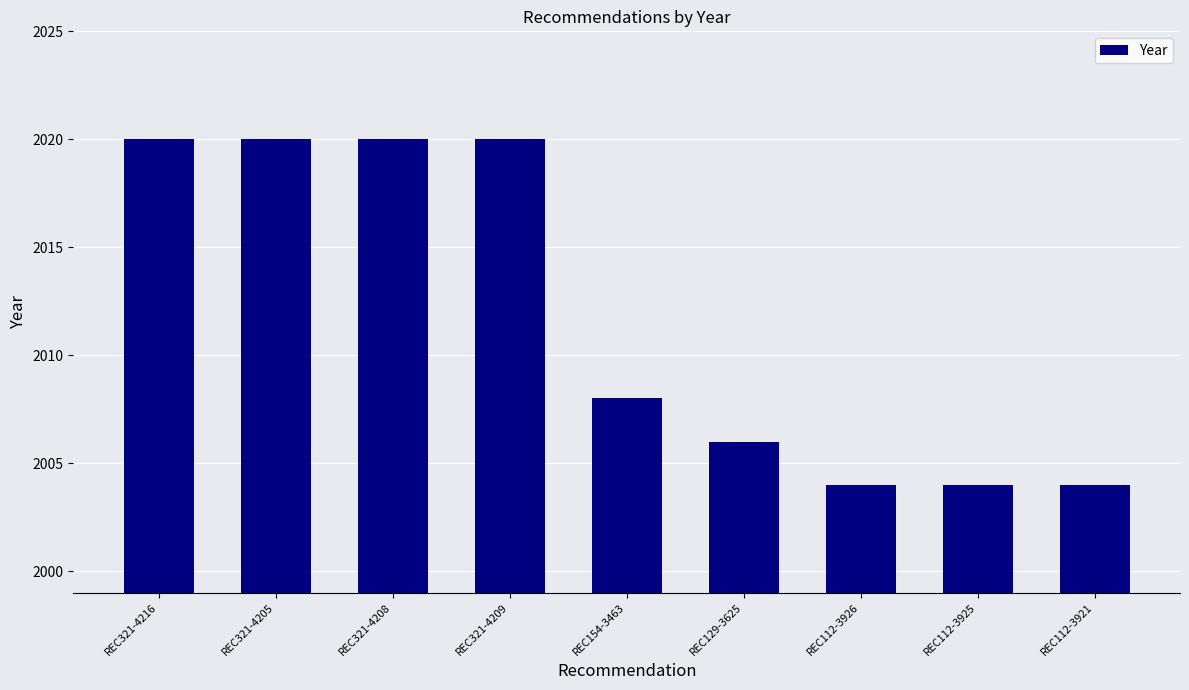

Reading left to right, list all the values displayed in this chart.

REC321-4216=2020	REC321-4205=2020	REC321-4208=2020	REC321-4209=2020	REC154-3463=2008	REC129-3625=2006	REC112-3926=2004	REC112-3925=2004	REC112-3921=2004